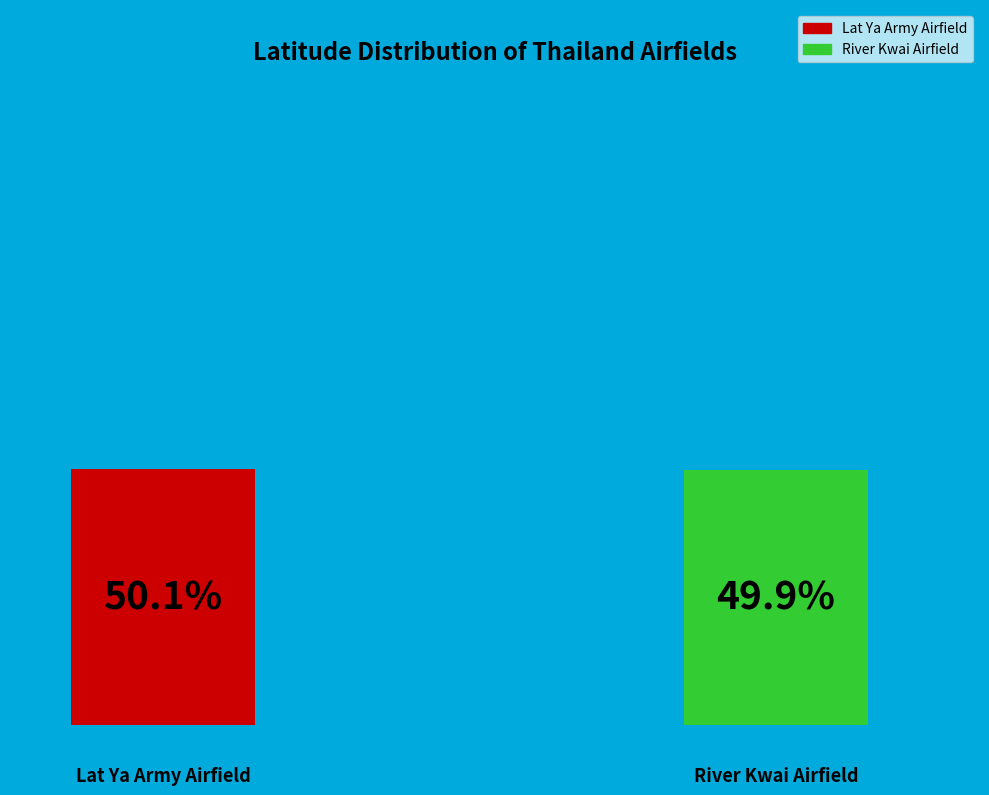

To the nearest percent, what percentage of the pie is River Kwai Airfield?

50%